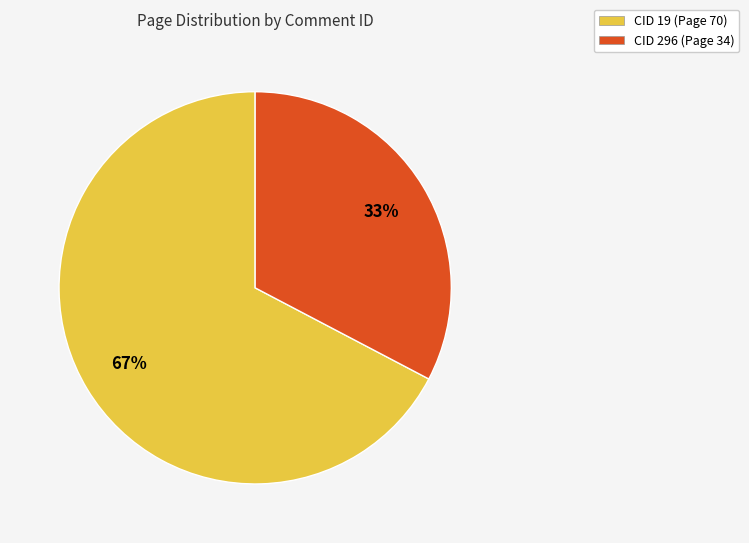

Count the number of slices in the pie.

2